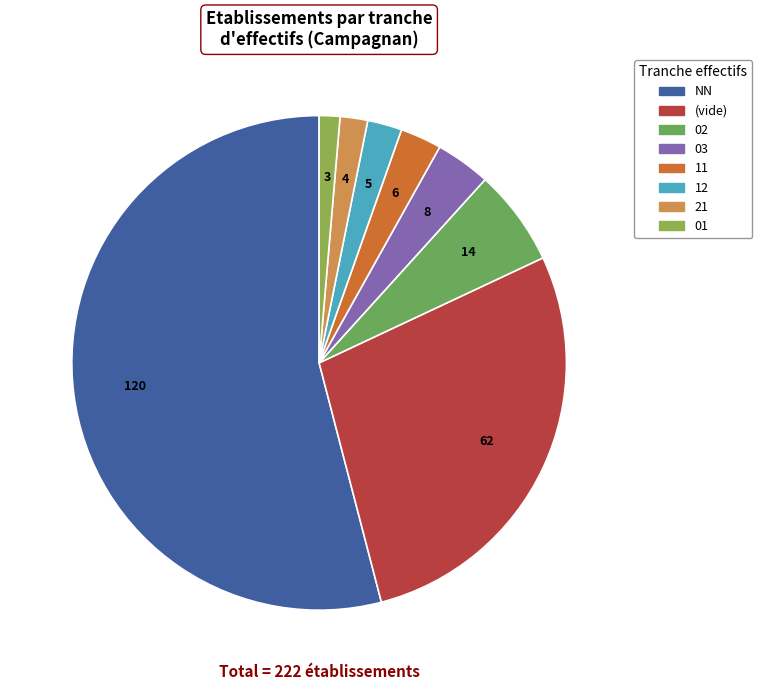

Count the number of slices in the pie.

8